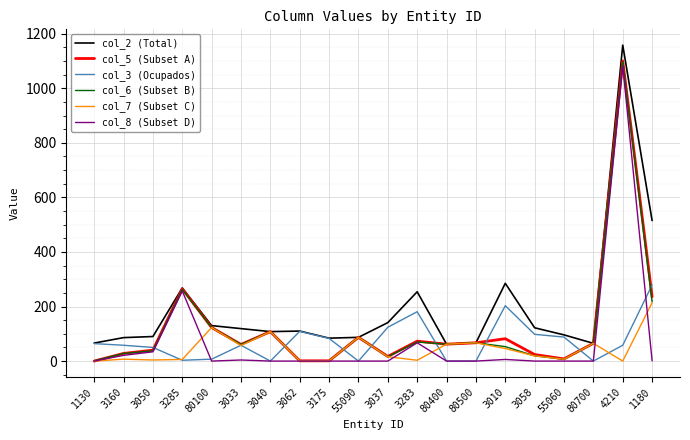

What are all the series names shown in the legend?

col_2 (Total), col_5 (Subset A), col_3 (Ocupados), col_6 (Subset B), col_7 (Subset C), col_8 (Subset D)